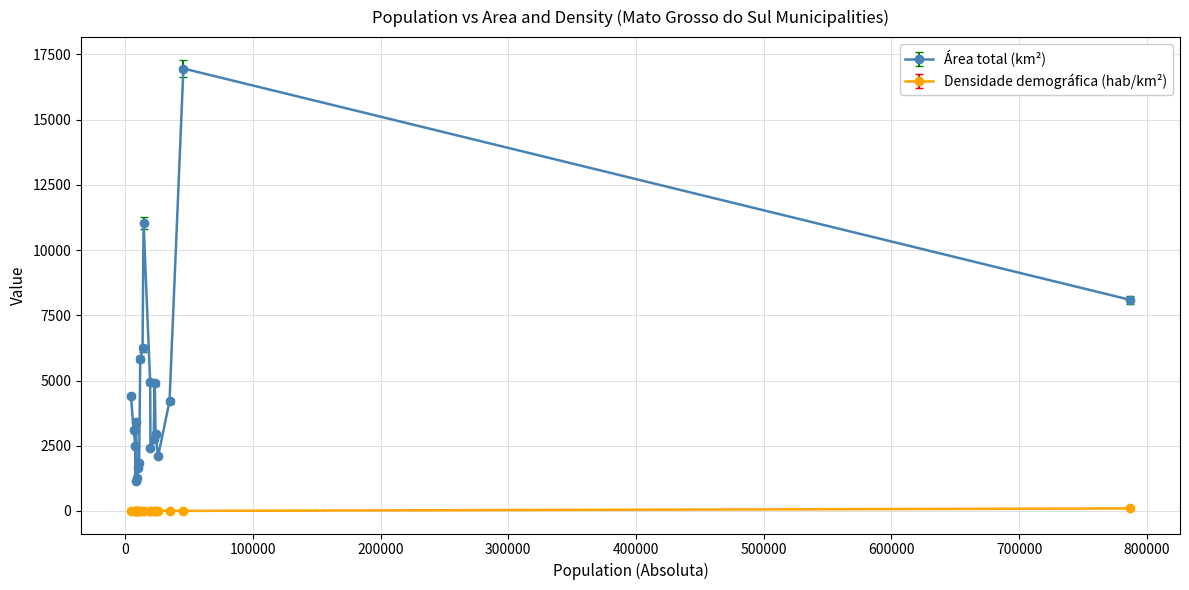

Which series has the largest total across all categories?

Área total (km²)